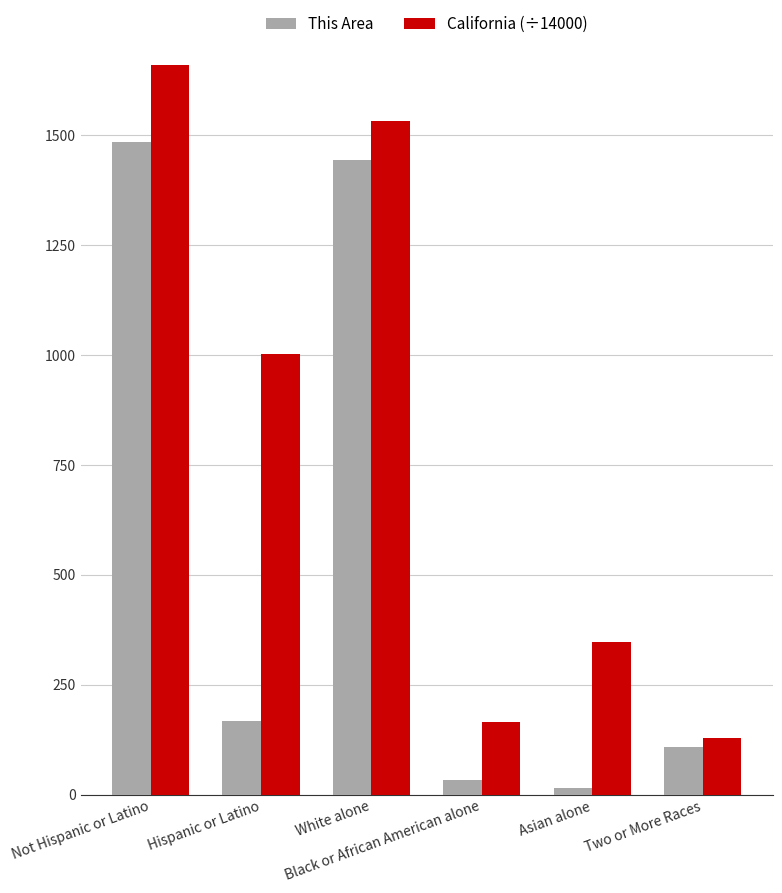

Which category has the highest value across all series?

Not Hispanic or Latino